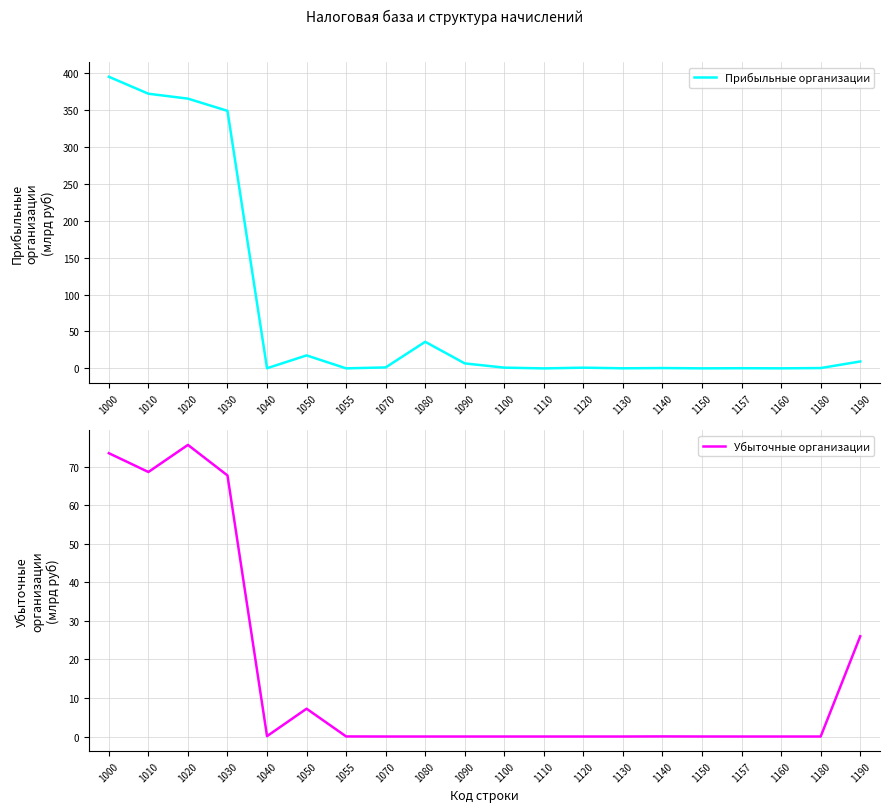

Reading left to right, what are all the values shown in this chart?

Прибыльные организации: 395.0	372.1	365.4	348.9	0.2	17.6	0.1	1.3	36.0	6.8	1.0	0.0	1.0	0.1	0.5	0.1	0.3	0.1	0.5	9.4
Убыточные организации: 73.6	68.7	75.7	67.8	0.1	7.2	0.0	0.0	0.0	0.0	0.0	0.0	0.0	0.0	0.0	0.0	0.0	0.0	0.0	26.0